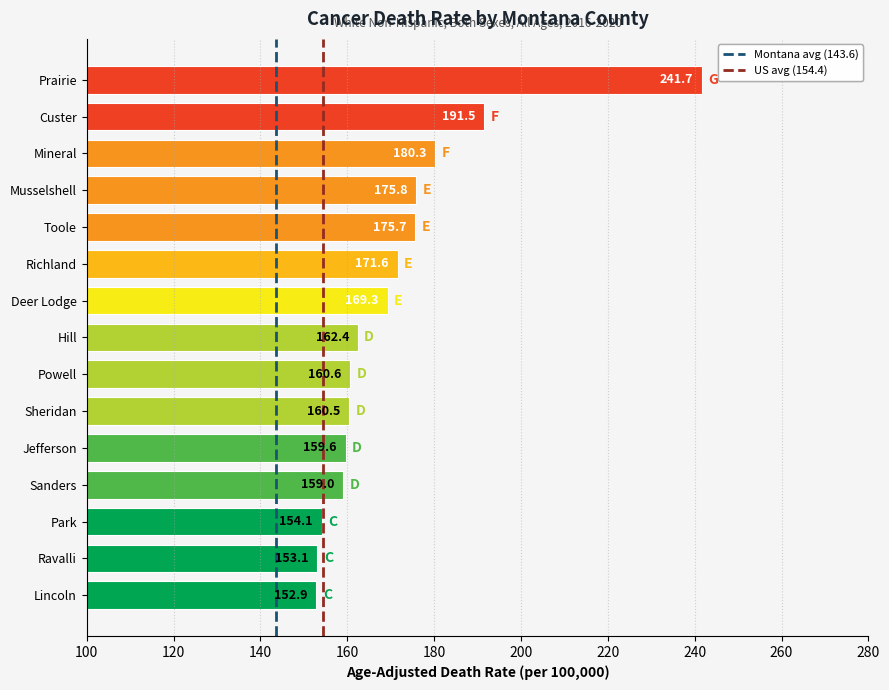

Is it true that the value at Richland is 171.6?

True